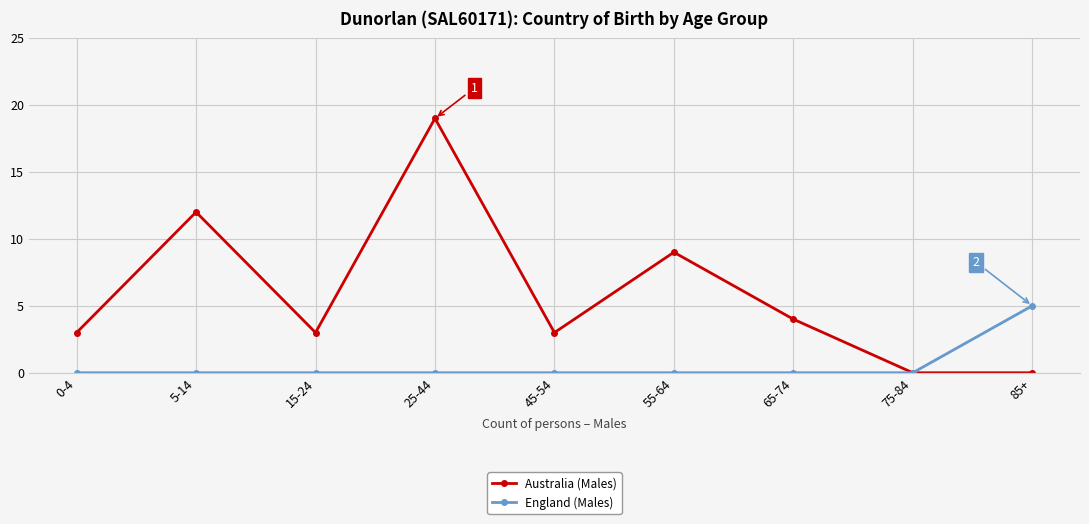

How many series are shown in this chart?

2